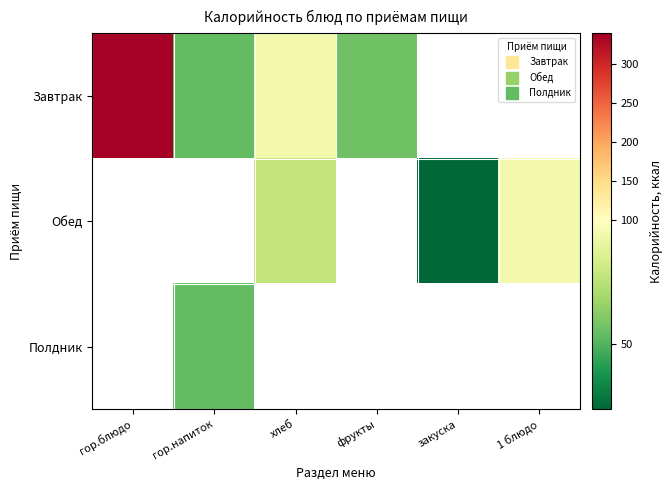

True or false: Завтрак has a value of 86.0 at фрукты.

False